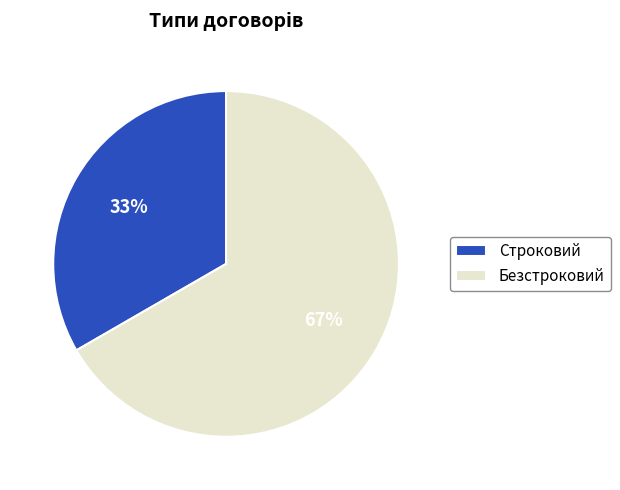

To the nearest percent, what is the combined percentage of Строковий and Безстроковий?

100%